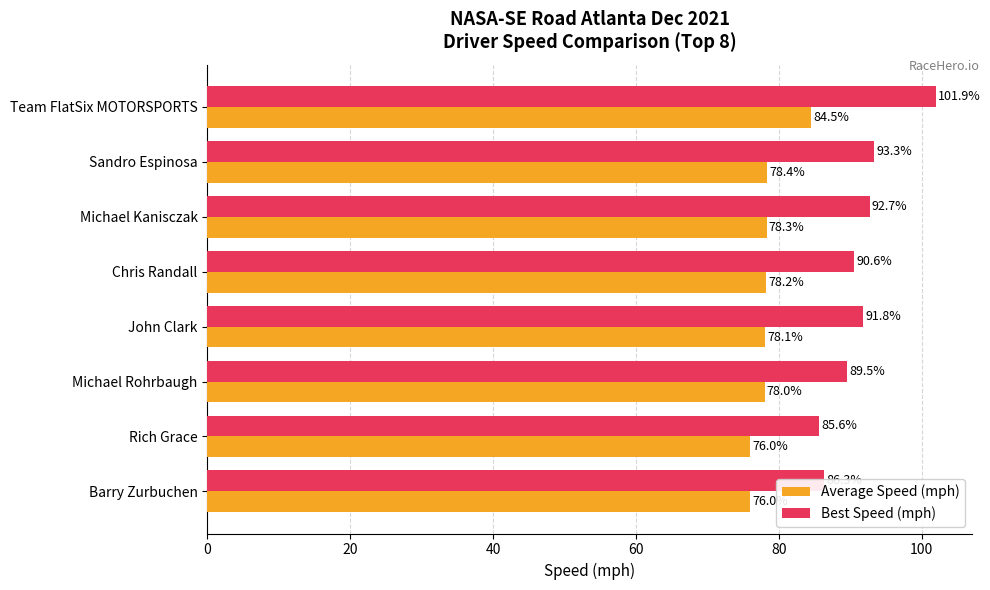

At which label is Average Speed (mph) closest to 80?

Sandro Espinosa